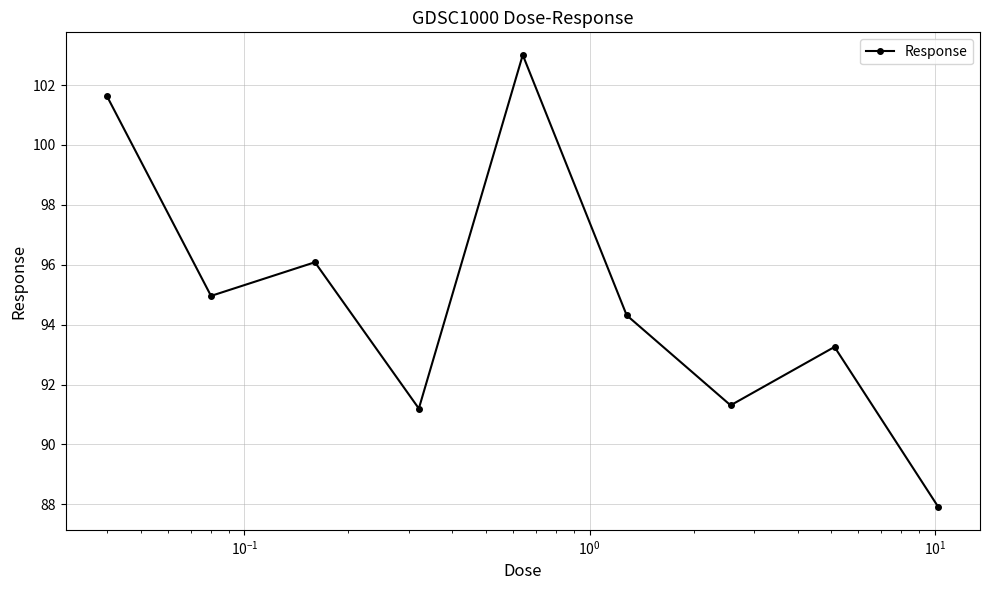

Reading left to right, transcribe all the data shown in this chart.

101.6	95.0	96.1	91.2	103.0	94.3	91.3	93.3	87.9